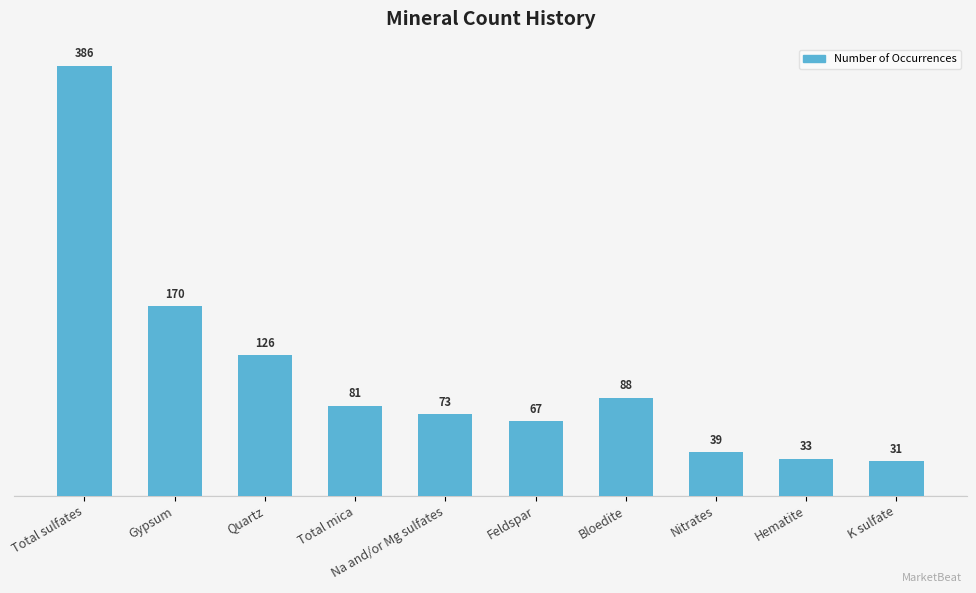

What is the sum of the values at K sulfate and Nitrates?

70